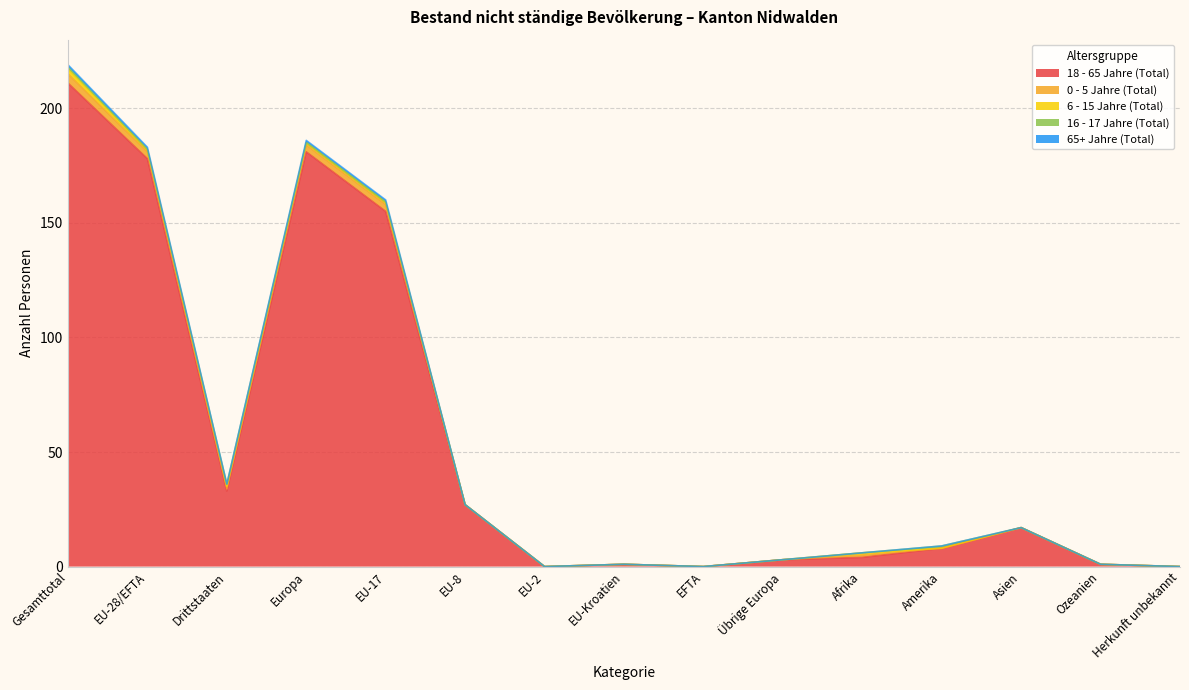

True or false: 16 - 17 Jahre (Total) and 18 - 65 Jahre (Total) intersect in this chart.

False